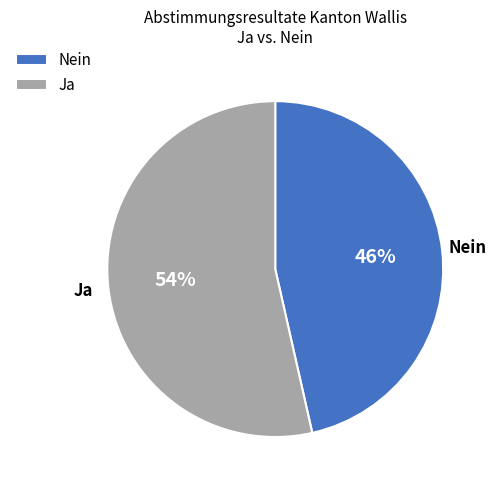

True or false: Ja accounts for 35% of the total.

False